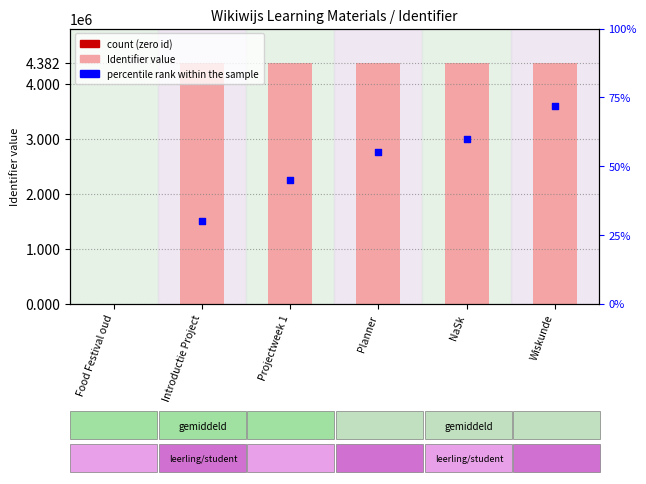

What is the ratio of the value at Introductie Project to the value at Planner?

1.0